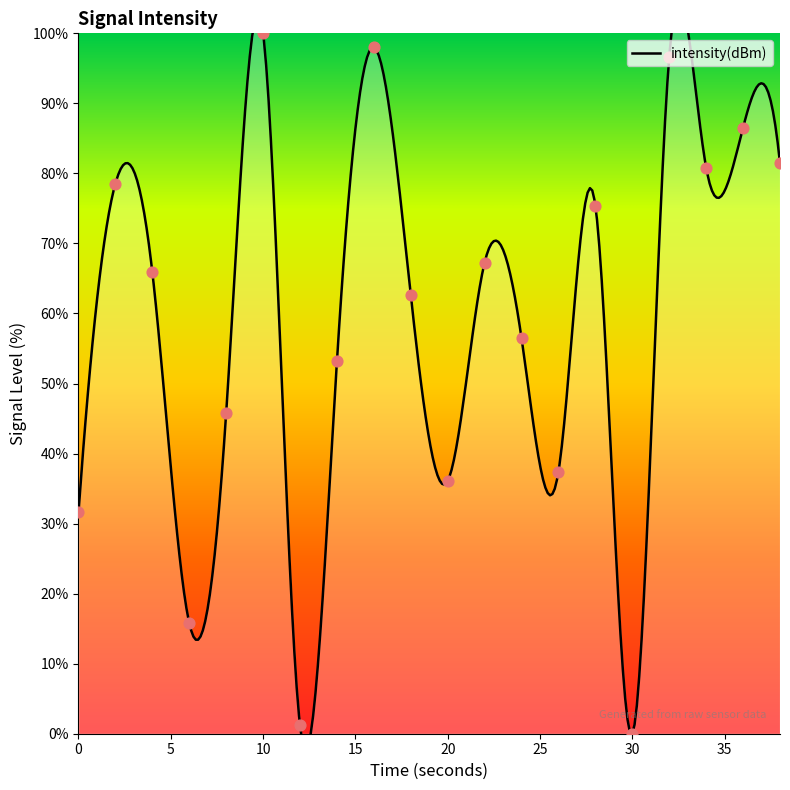

What is the ratio of the value at 22 to the value at 12?

56.1